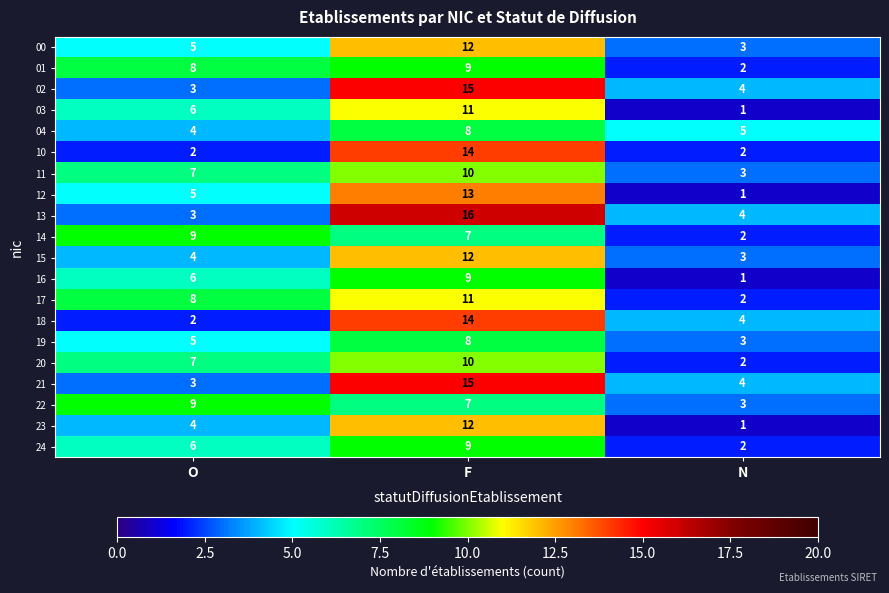

The value of 16 at N is 1. True or false?

True